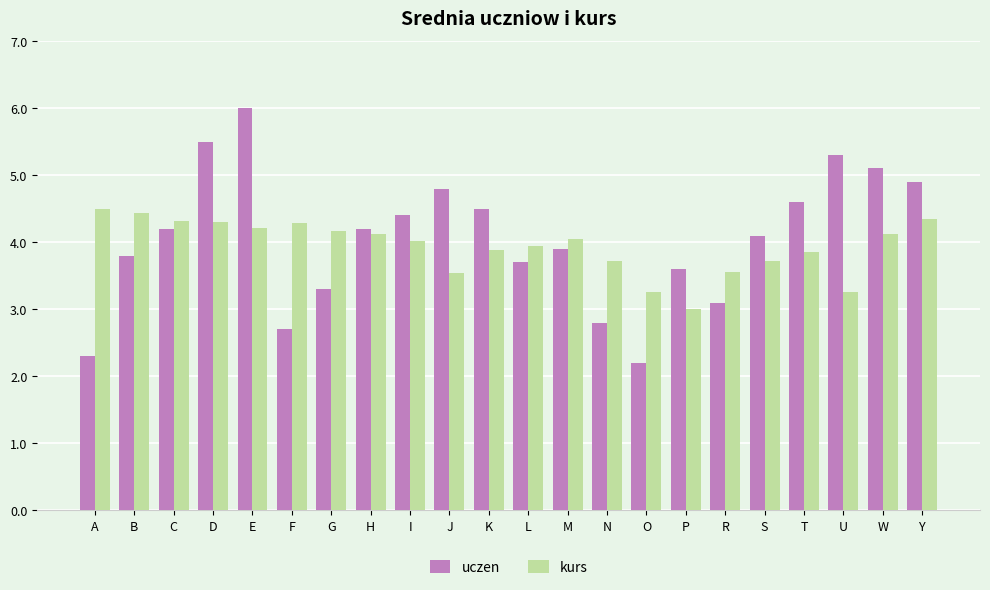

Read the uczen value at K.

4.5